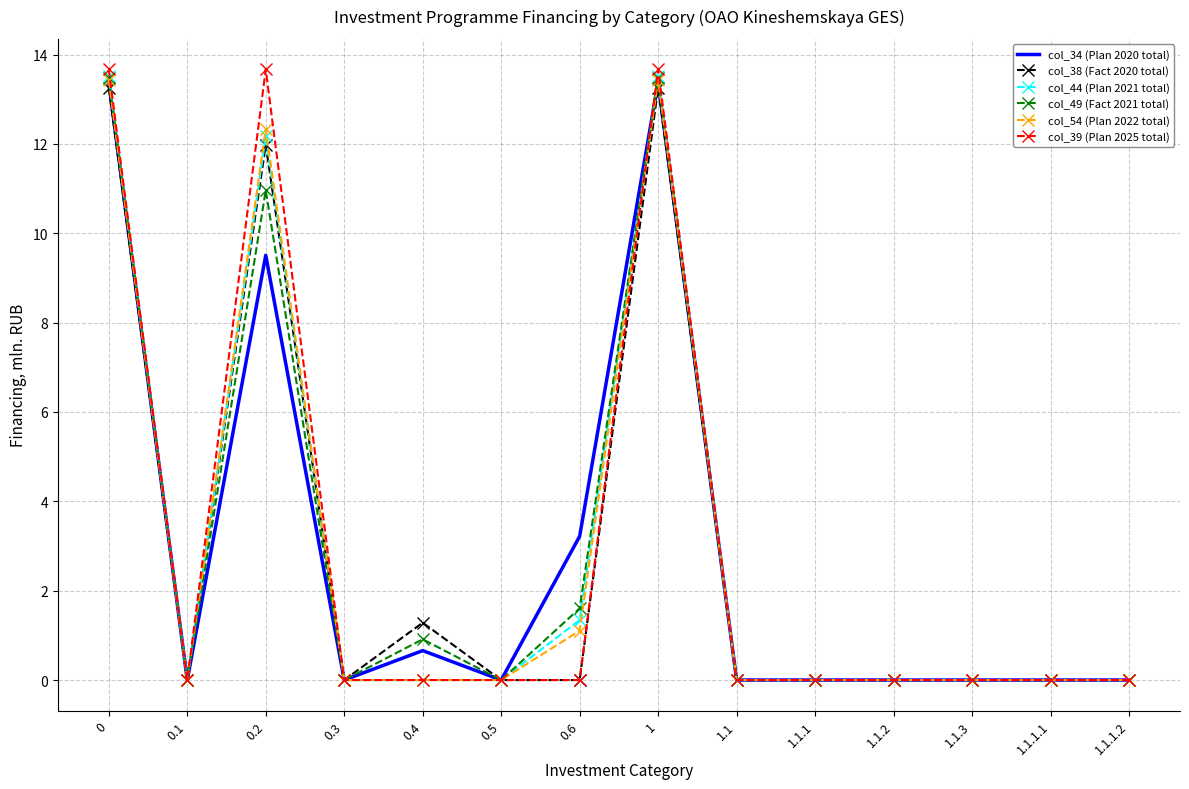

Reading right to left, what are all the values shown in this chart?

col_34 (Plan 2020 total): 0.0	0.0	0.0	0.0	0.0	0.0	13.4	3.2	0.0	0.7	0.0	9.5	0.0	13.4
col_38 (Fact 2020 total): 0.0	0.0	0.0	0.0	0.0	0.0	13.3	0.0	0.0	1.3	0.0	12.0	0.0	13.3
col_44 (Plan 2021 total): 0.0	0.0	0.0	0.0	0.0	0.0	13.5	1.3	0.0	0.0	0.0	12.2	0.0	13.5
col_49 (Fact 2021 total): 0.0	0.0	0.0	0.0	0.0	0.0	13.5	1.6	0.0	0.9	0.0	11.0	0.0	13.5
col_54 (Plan 2022 total): 0.0	0.0	0.0	0.0	0.0	0.0	13.4	1.1	0.0	0.0	0.0	12.3	0.0	13.4
col_39 (Plan 2025 total): 0.0	0.0	0.0	0.0	0.0	0.0	13.7	0.0	0.0	0.0	0.0	13.7	0.0	13.7